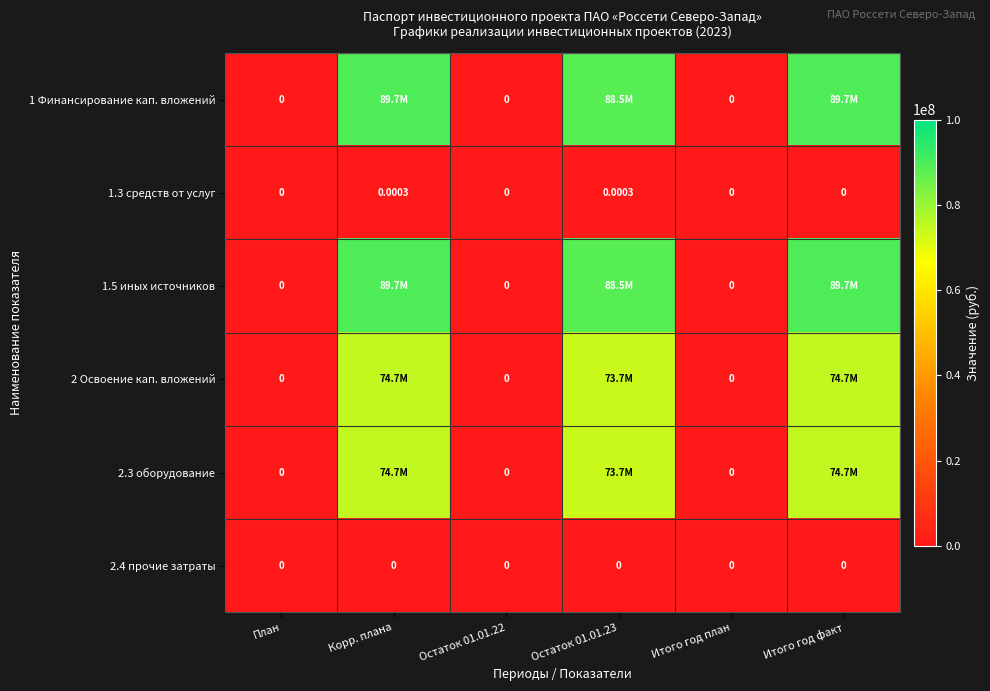

Rank the series at Итого год план from highest to lowest value.

1 Финансирование кап. вложений, 1.3 средств от услуг, 1.5 иных источников, 2 Освоение кап. вложений, 2.3 оборудование, 2.4 прочие затраты